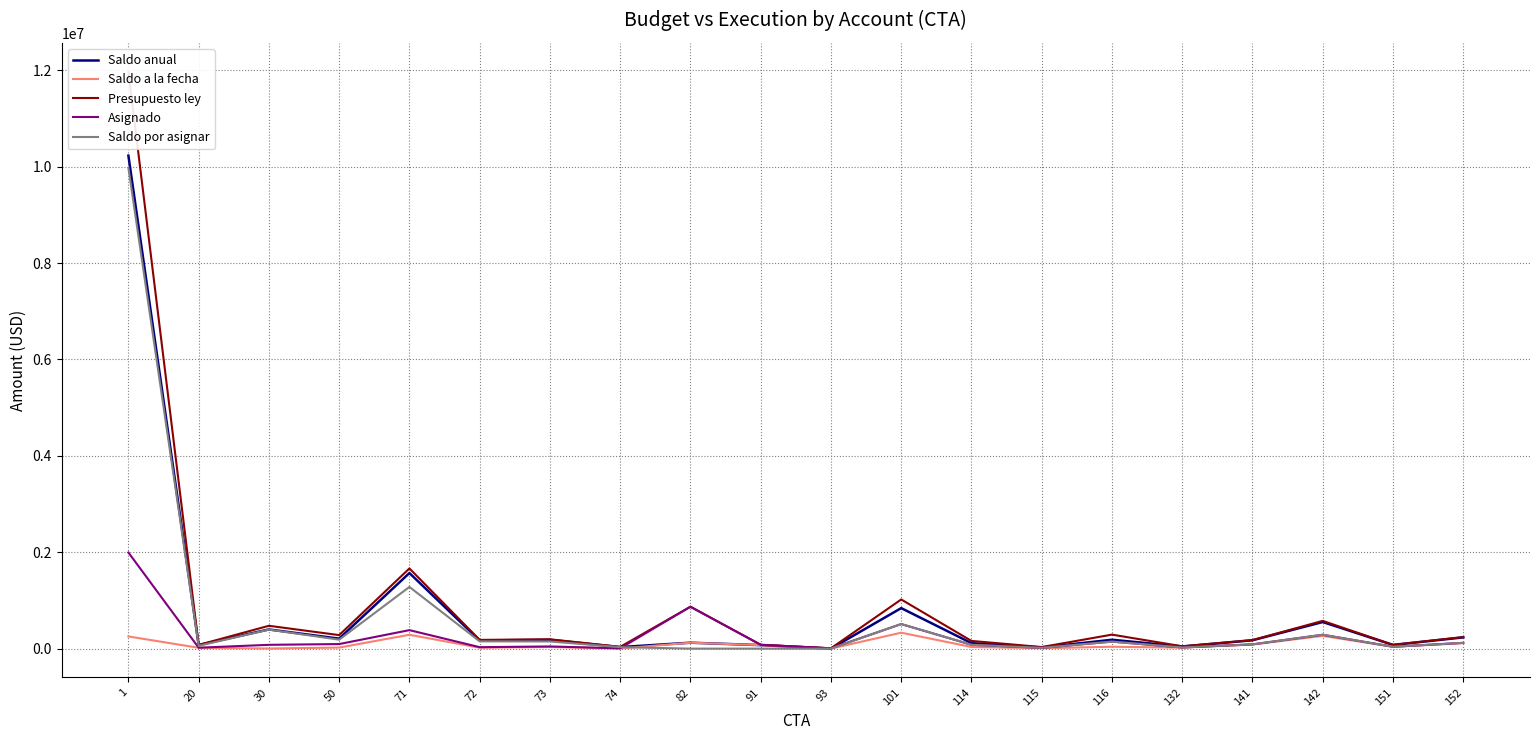

The Saldo a la fecha series shows 1438.5 at 93. True or false?

False